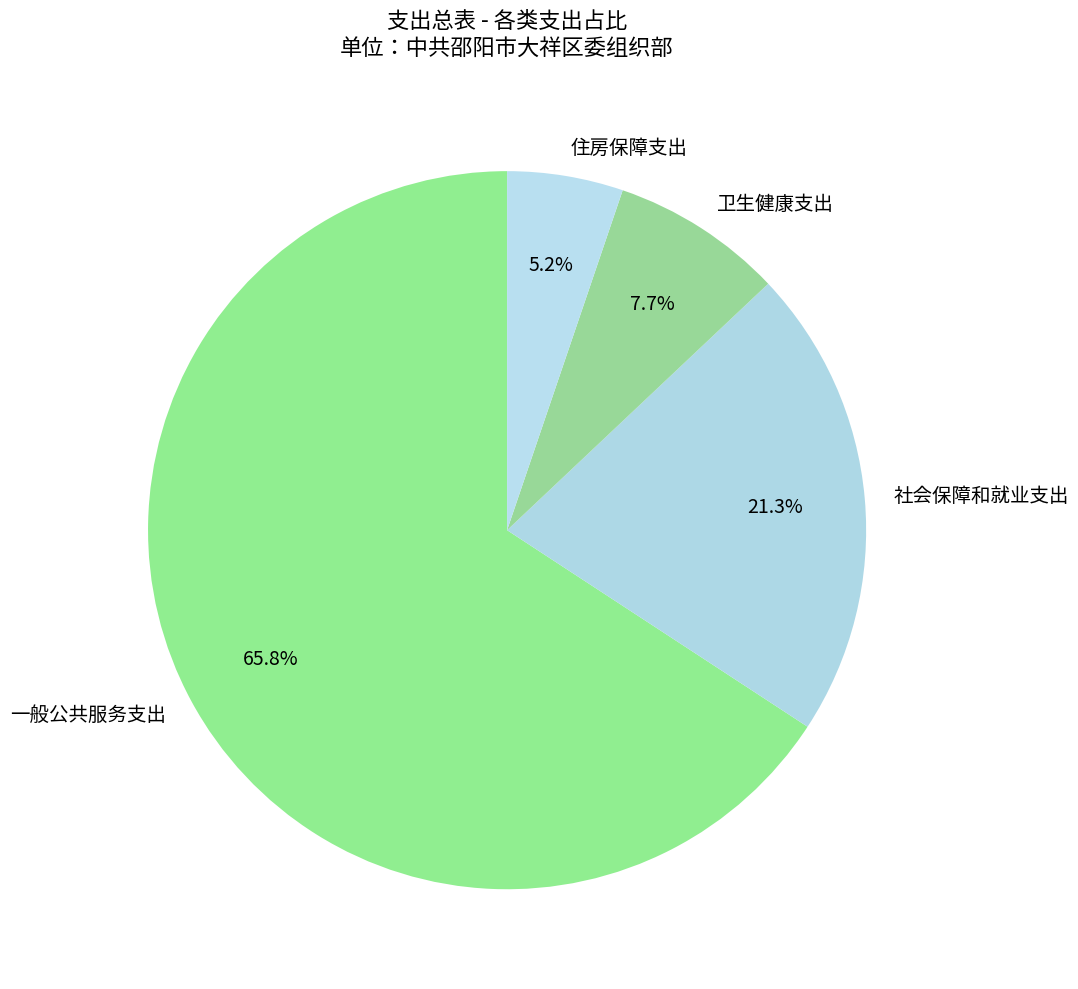

What percentage is the 社会保障和就业支出 slice, to the nearest percent?

21%